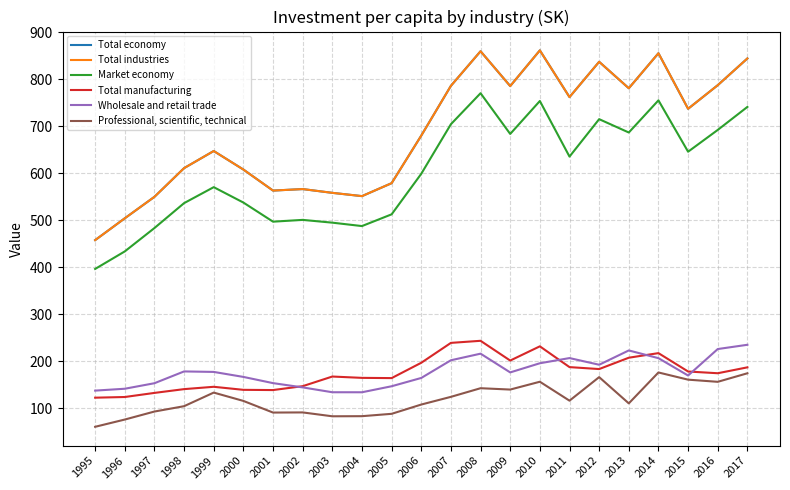

Does the chart have visible grid lines?

Yes